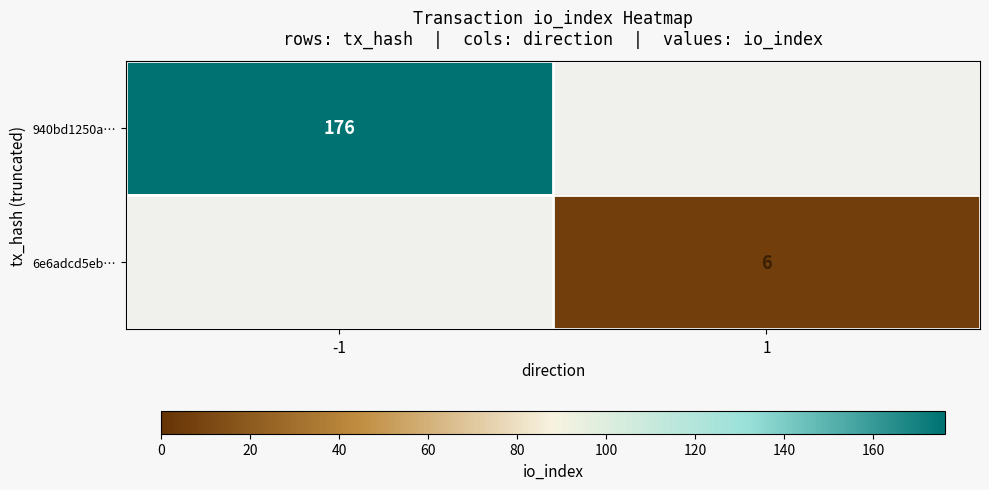

Is the value of 940bd1250a… at -1 greater than the value of 6e6adcd5eb… at 1?

Yes